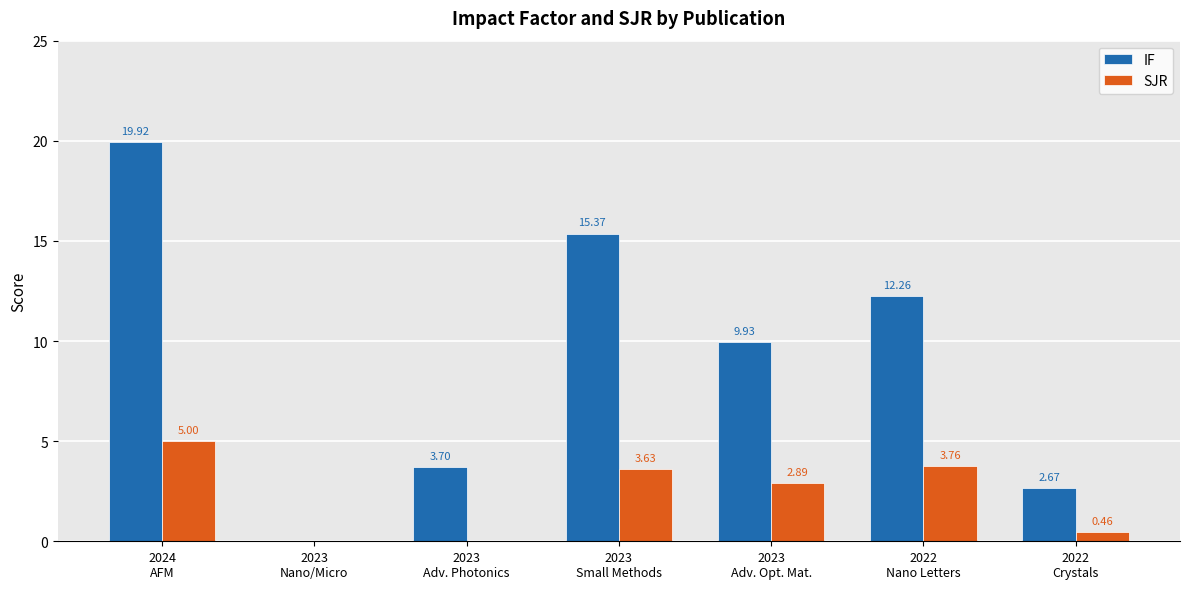

Which series has the largest total across all categories?

IF